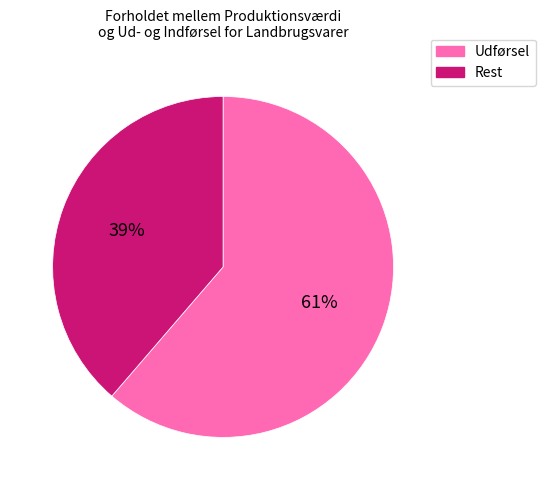

Is there any slice that represents more than half of the pie?

Yes